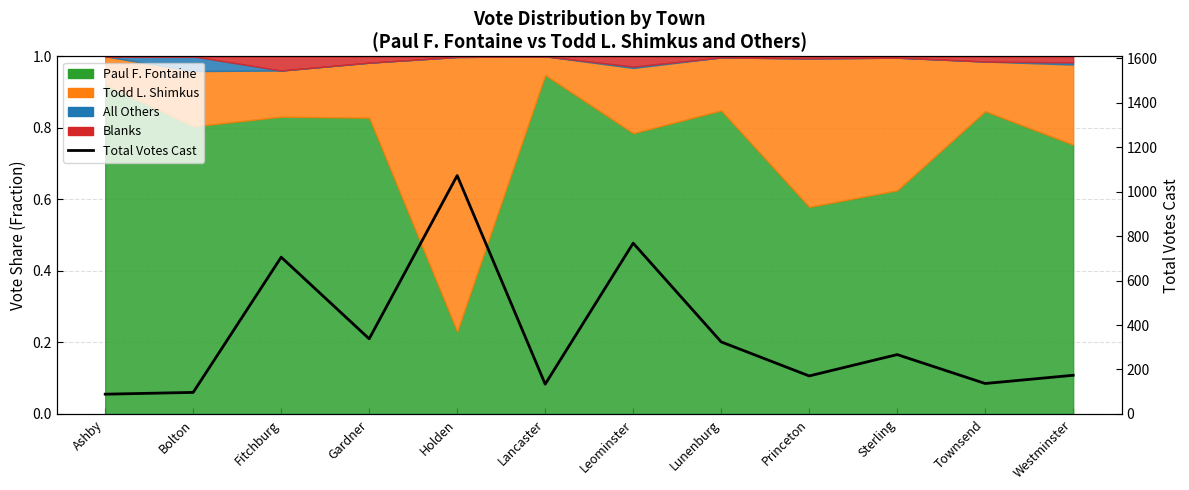

How many values exceed 267?

5